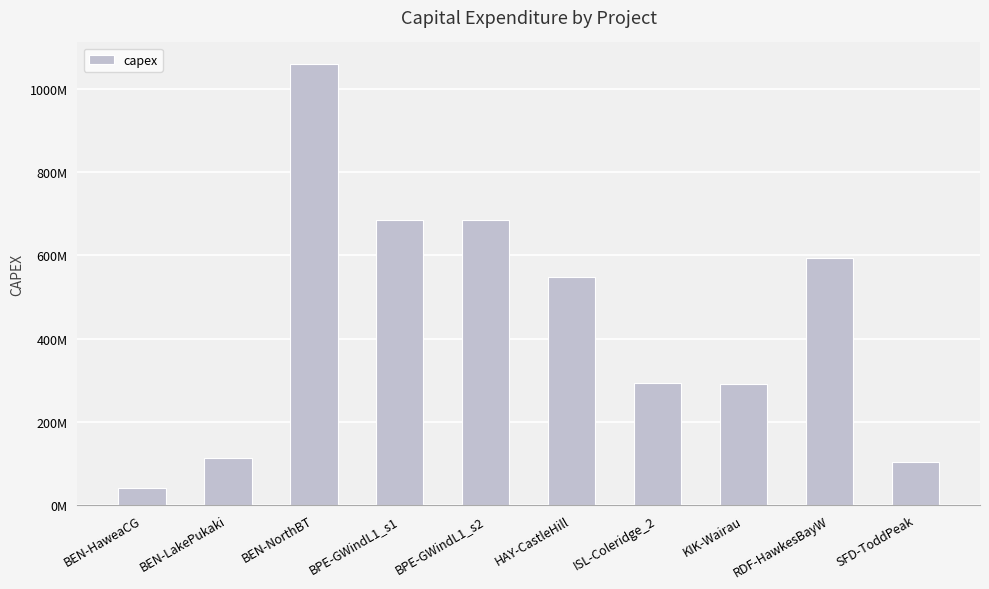

Does the chart contain any negative values?

No